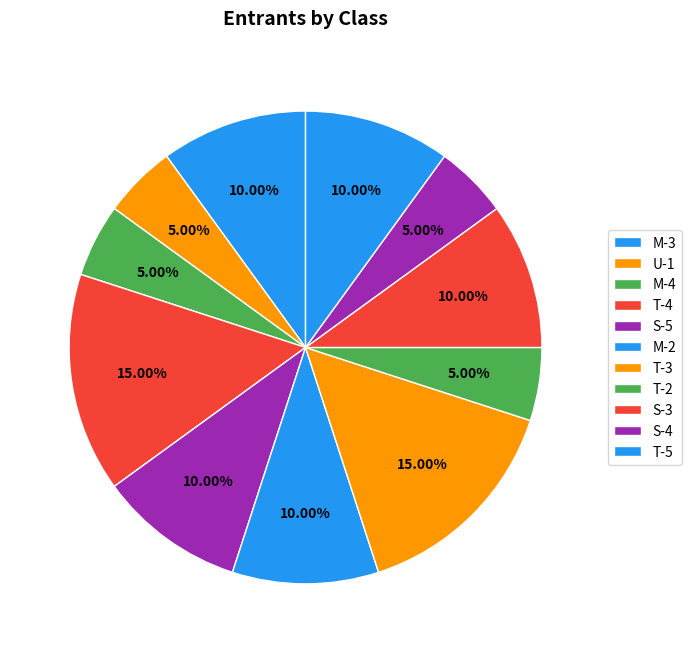

What percentage do T-4 and T-2 together represent?

20.0%